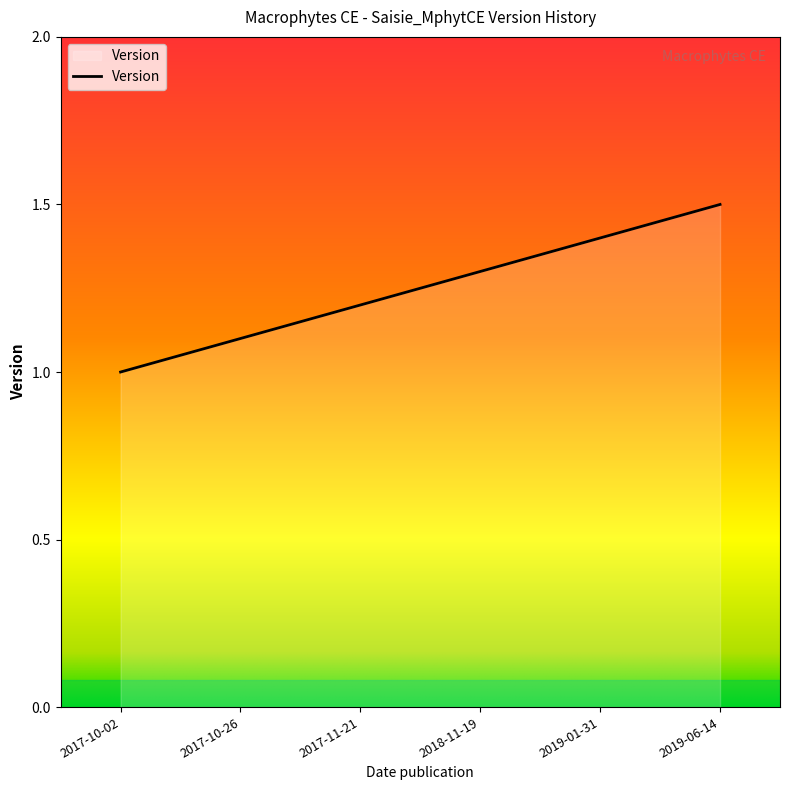

What is the difference between the maximum and minimum values?

0.5